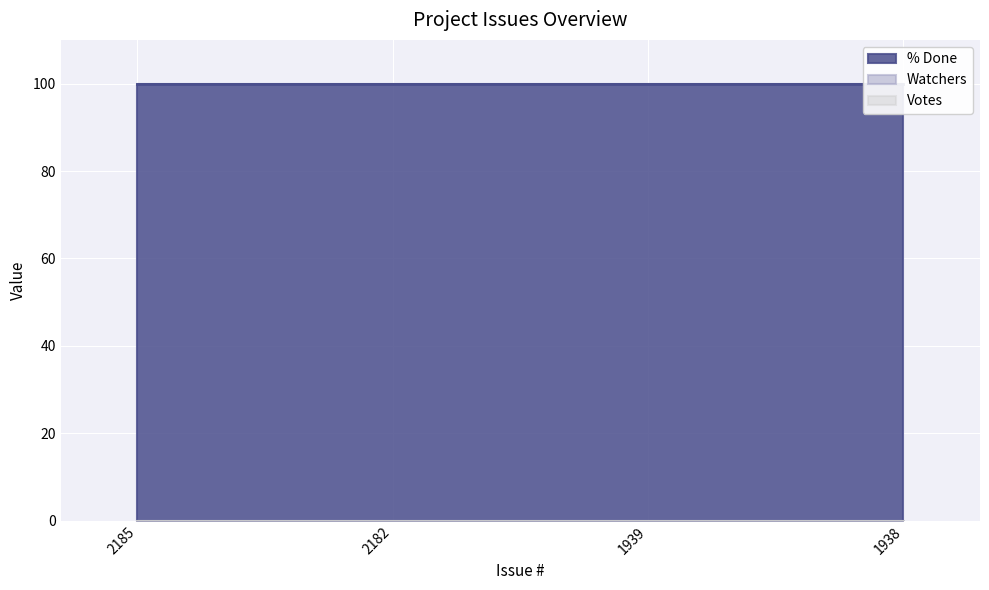

How many lines are shown in the chart?

3